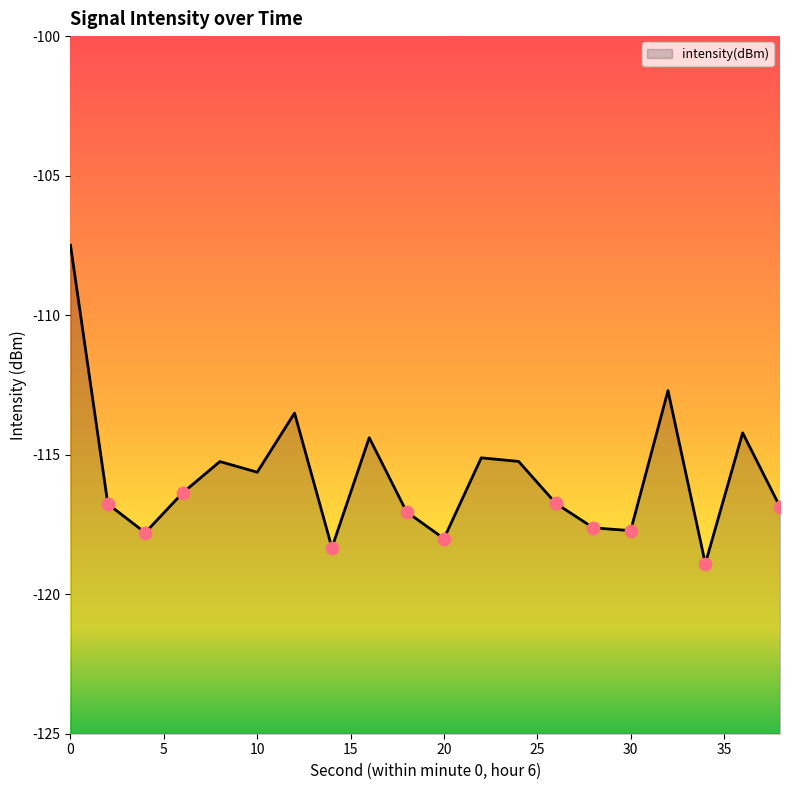

What is the change in value from 8 to 30?

-2.5